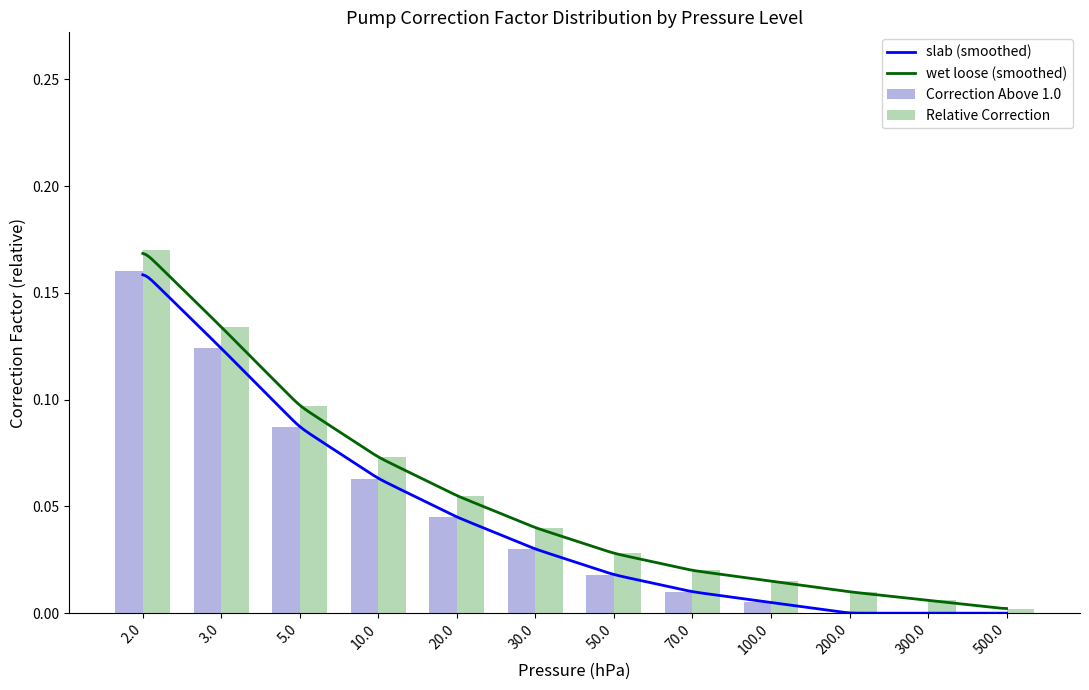

Which label corresponds to the smallest value in the chart?

500.0